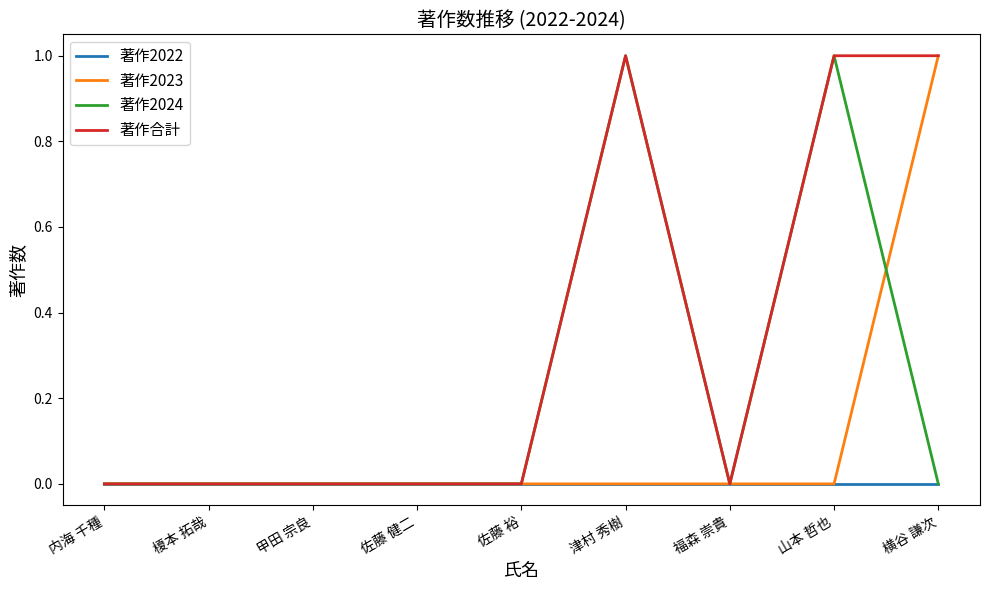

Which series has the largest total across all categories?

著作合計